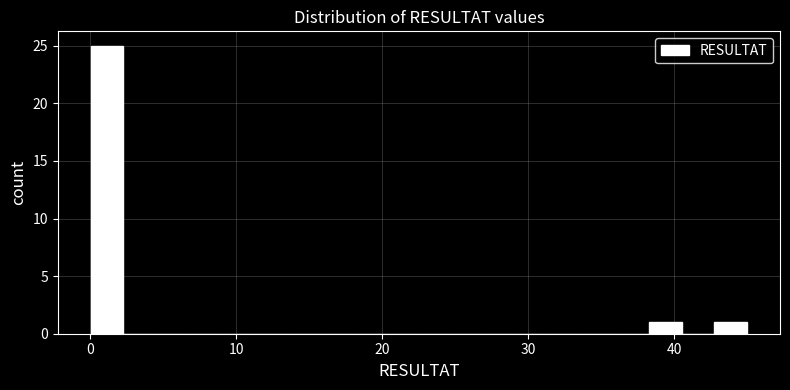

Read against the x-axis, roughly where is the centre of the tallest bar?

1